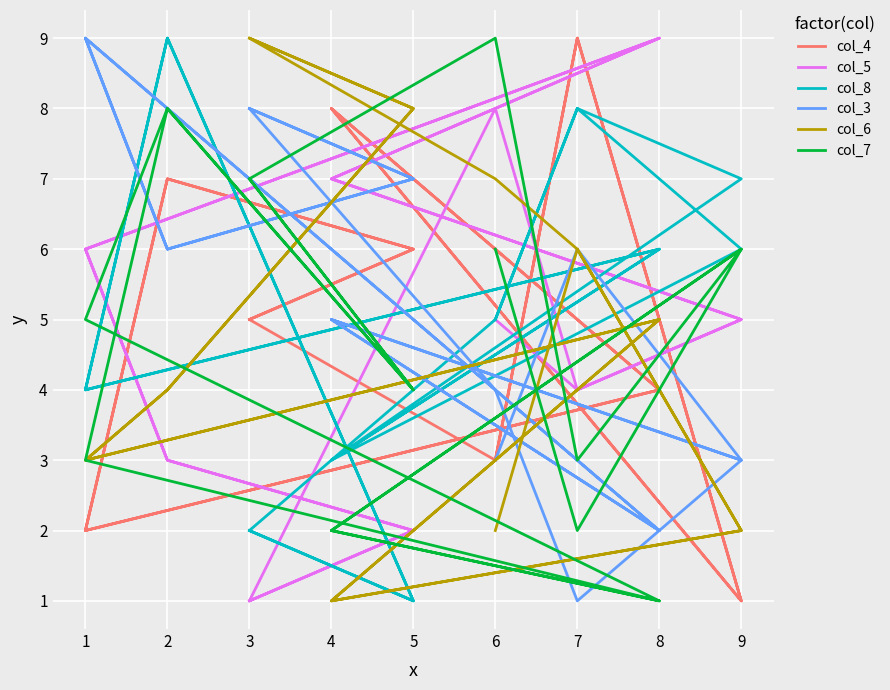

Which series has the widest spread of values?

col_4